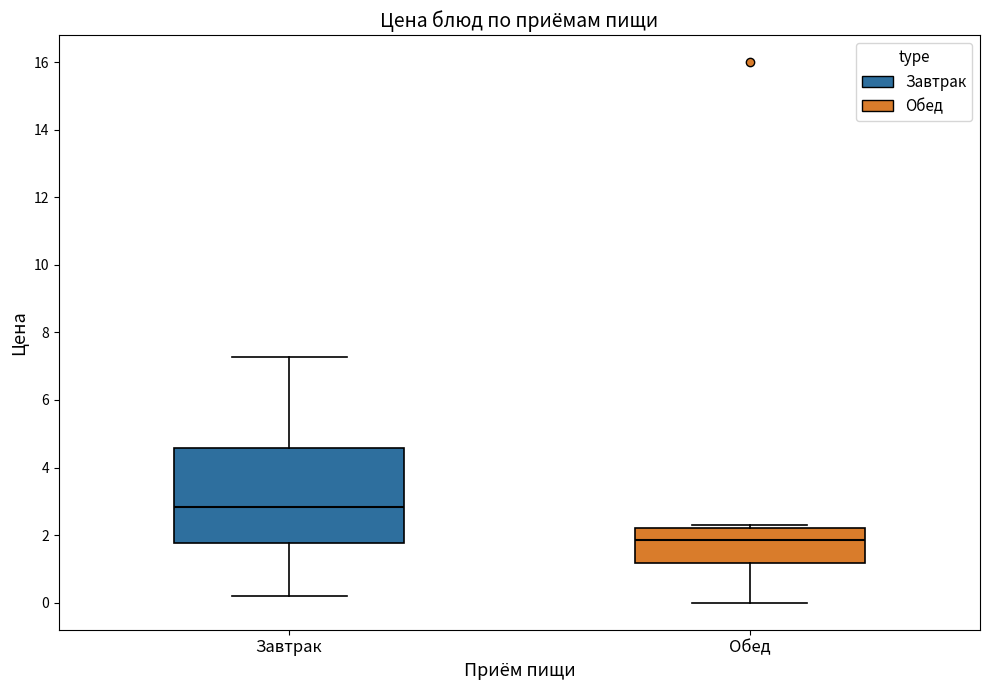

Where does the median line of the box for Обед sit on the y-axis? The values are not printed on the chart, so give them approximately, as read against the axis.

1.8